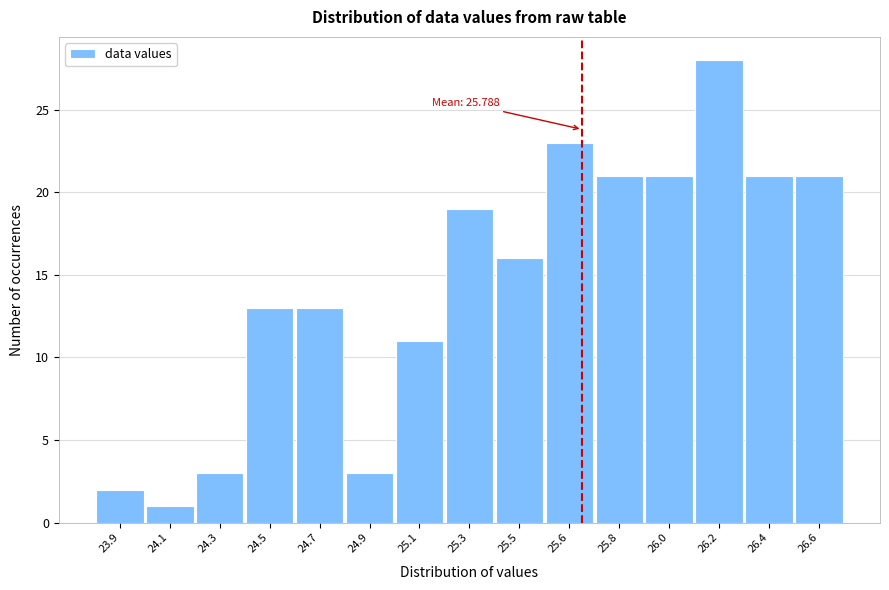

Reading left to right, what are all the values shown in this chart?

2	1	3	13	13	3	11	19	16	23	21	21	28	21	21